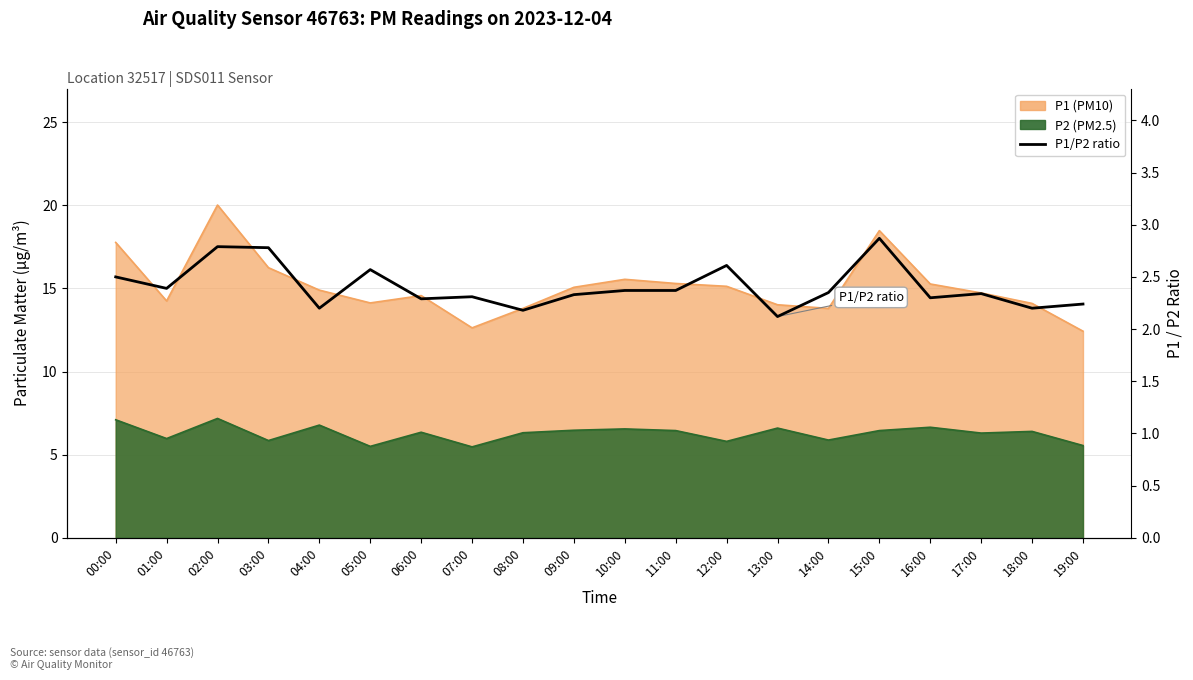

Where is the data nearest to the value 2?

13:00